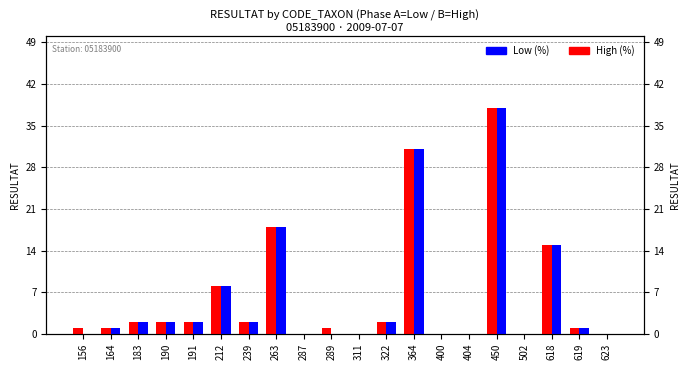

The value of High (%) at 190 is 3. True or false?

False